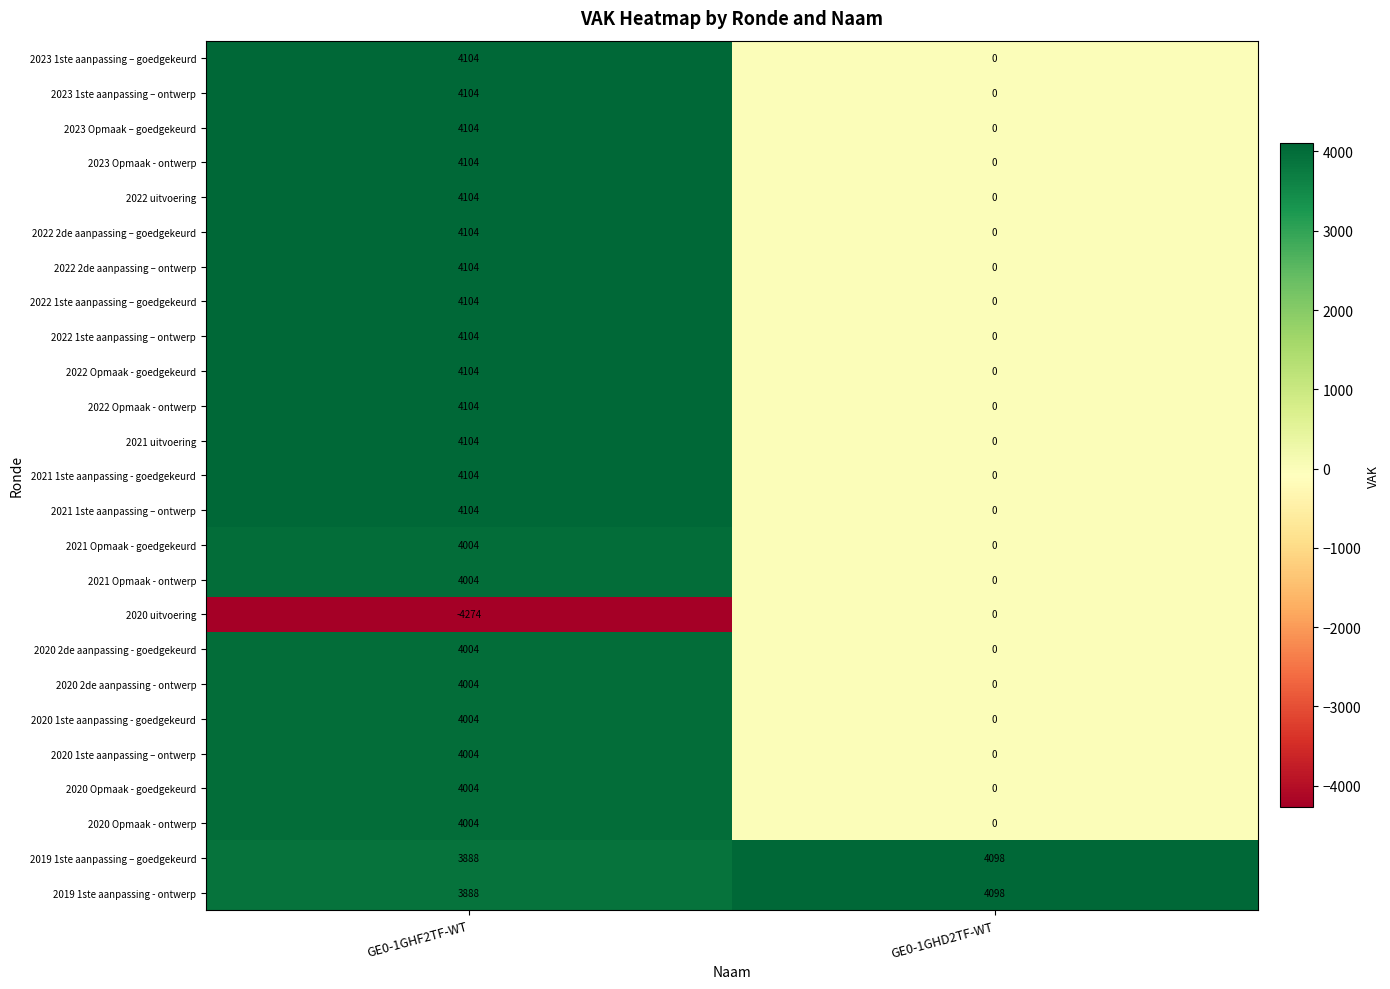

How many series are shown in this chart?

25